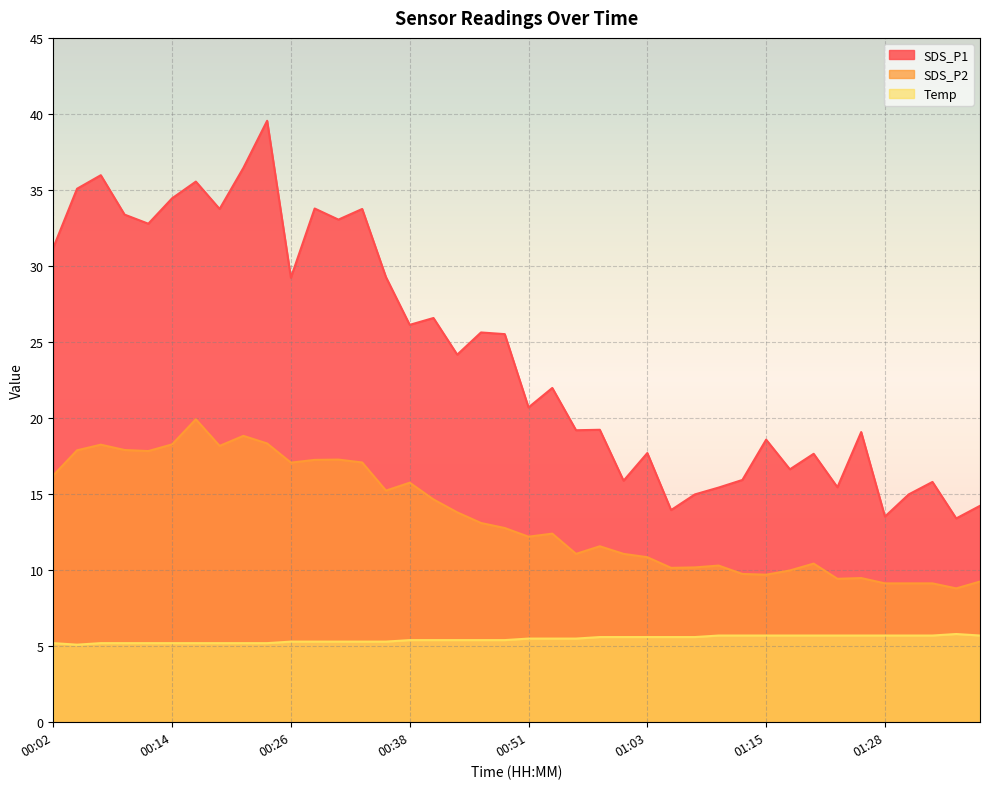

How many values in the SDS_P2 series are below 12?

18